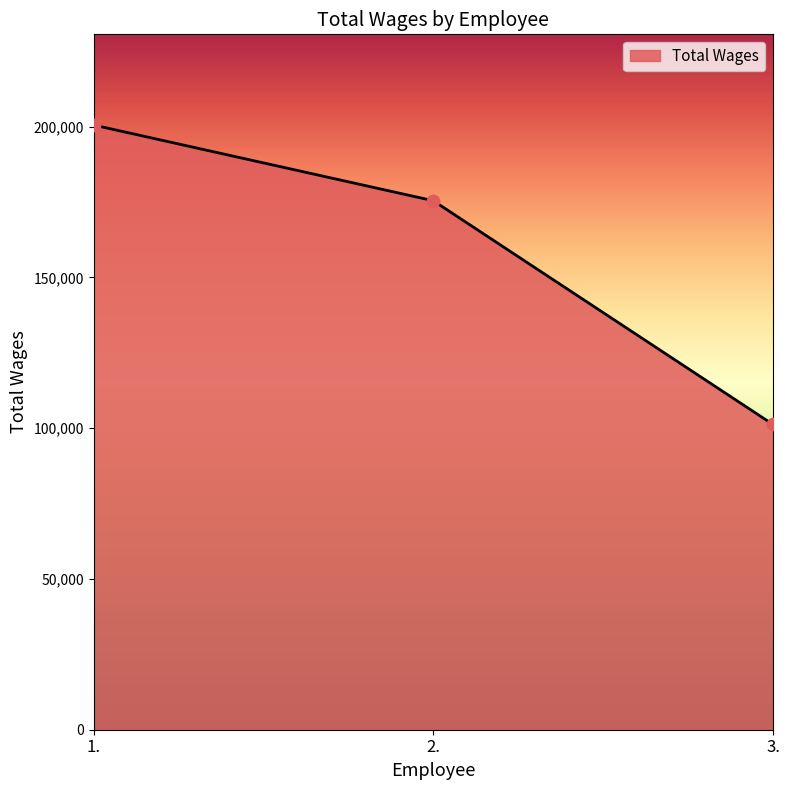

Which has a higher value, 2. or 3.?

2.